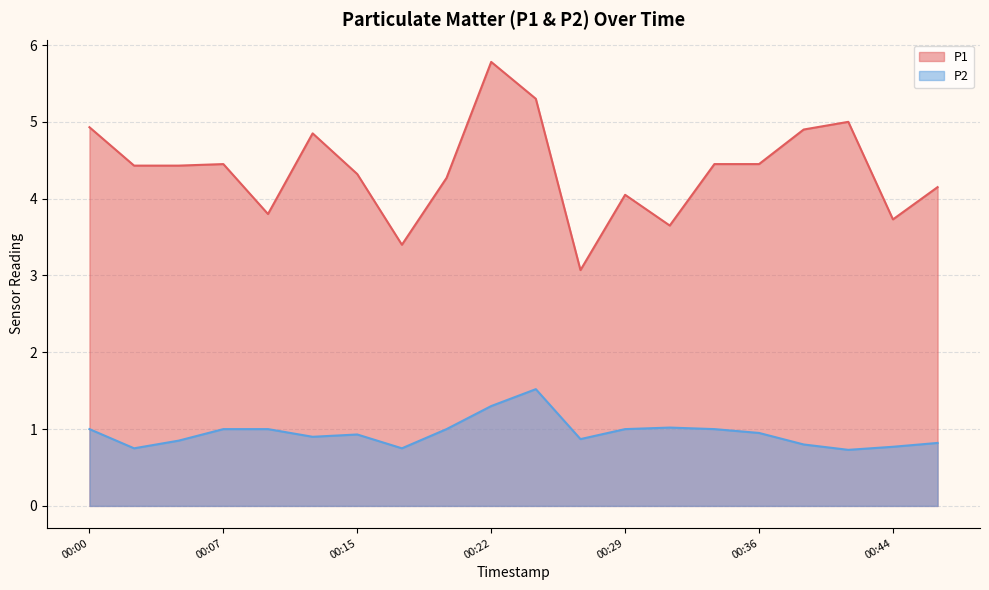

True or false: P1 and P2 cross at least once.

False